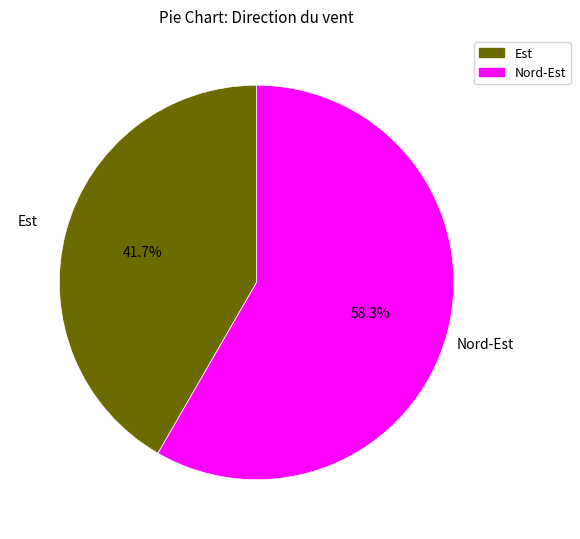

Is Est the majority of the pie?

No